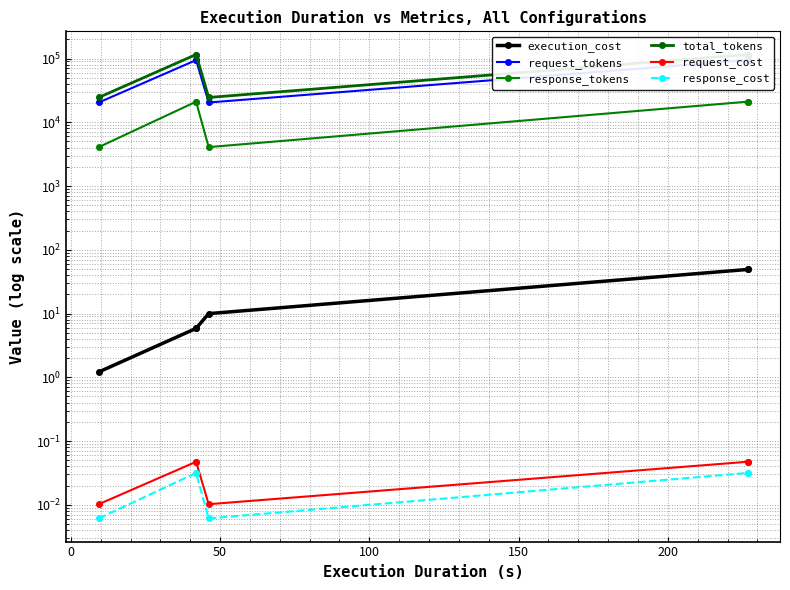

What is the maximum value for response_tokens?

21026.4